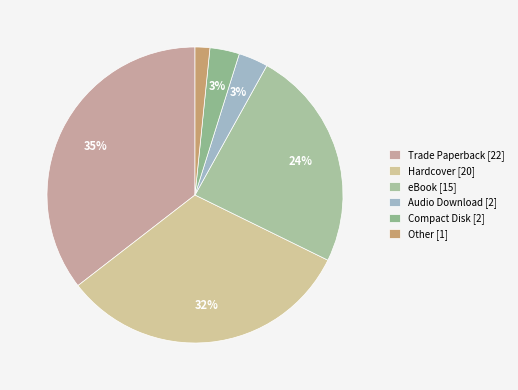

Which has a higher value, Hardcover or Audio Download?

Hardcover